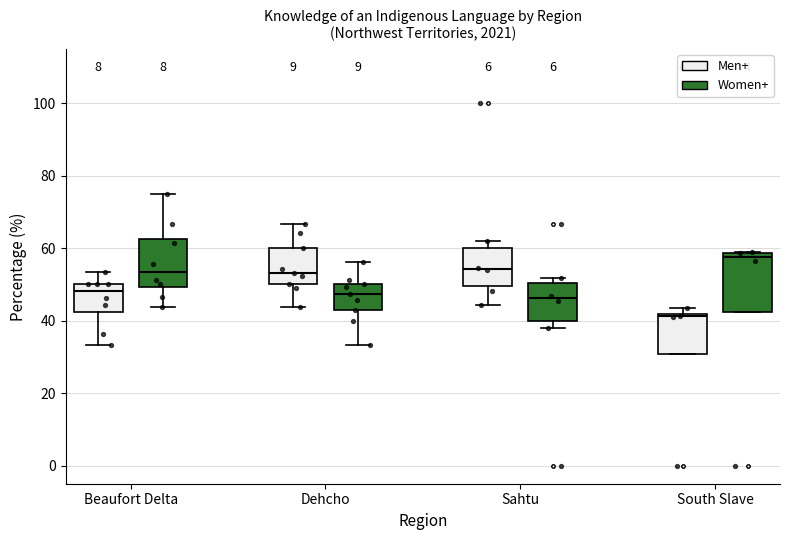

Comparing the boxes themselves (not the whiskers), which one is the tallest?

South Slave (Women+)